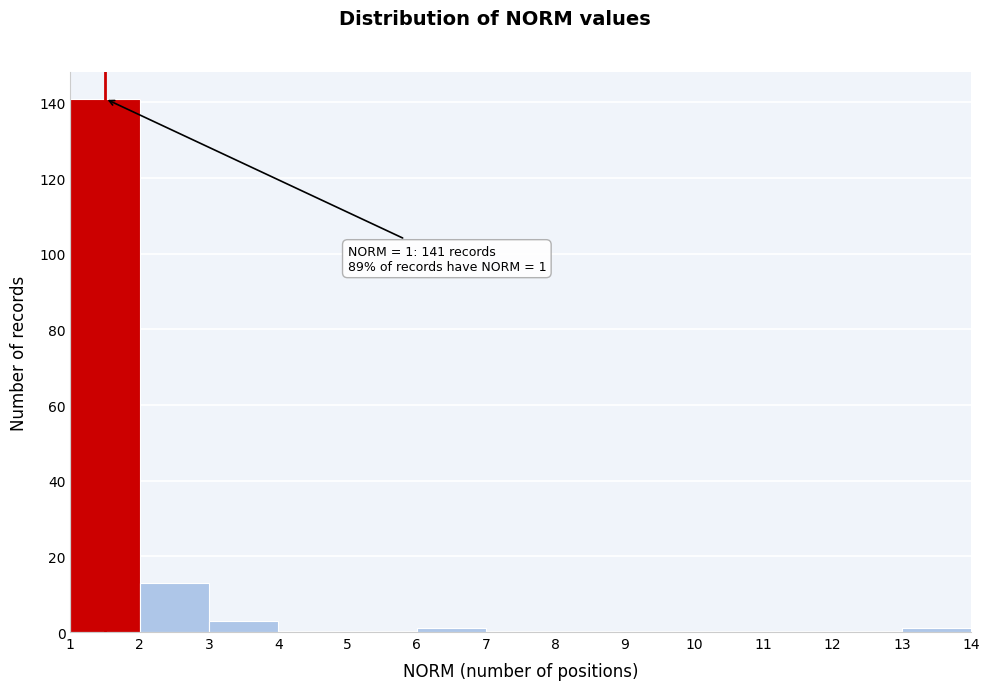

Over which range of the x-axis is the bar tallest?

1 to 2